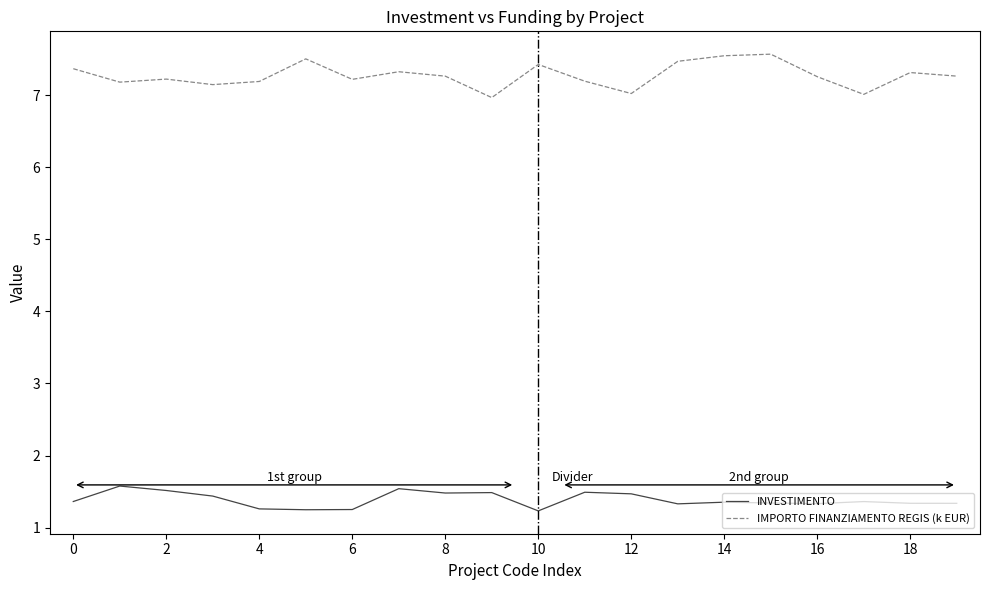

Which series has the largest range (max minus min)?

IMPORTO FINANZIAMENTO REGIS (k EUR)